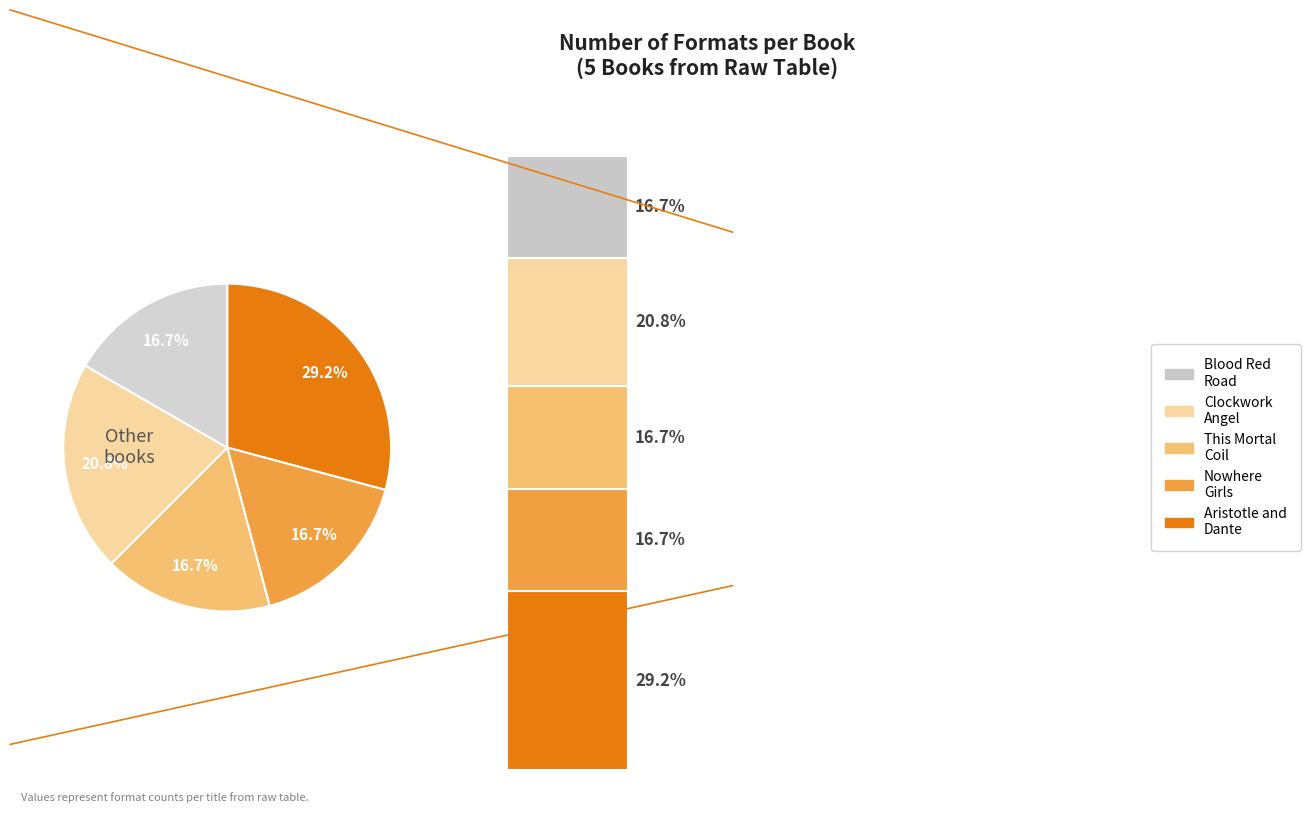

How many segments does this pie chart have?

5